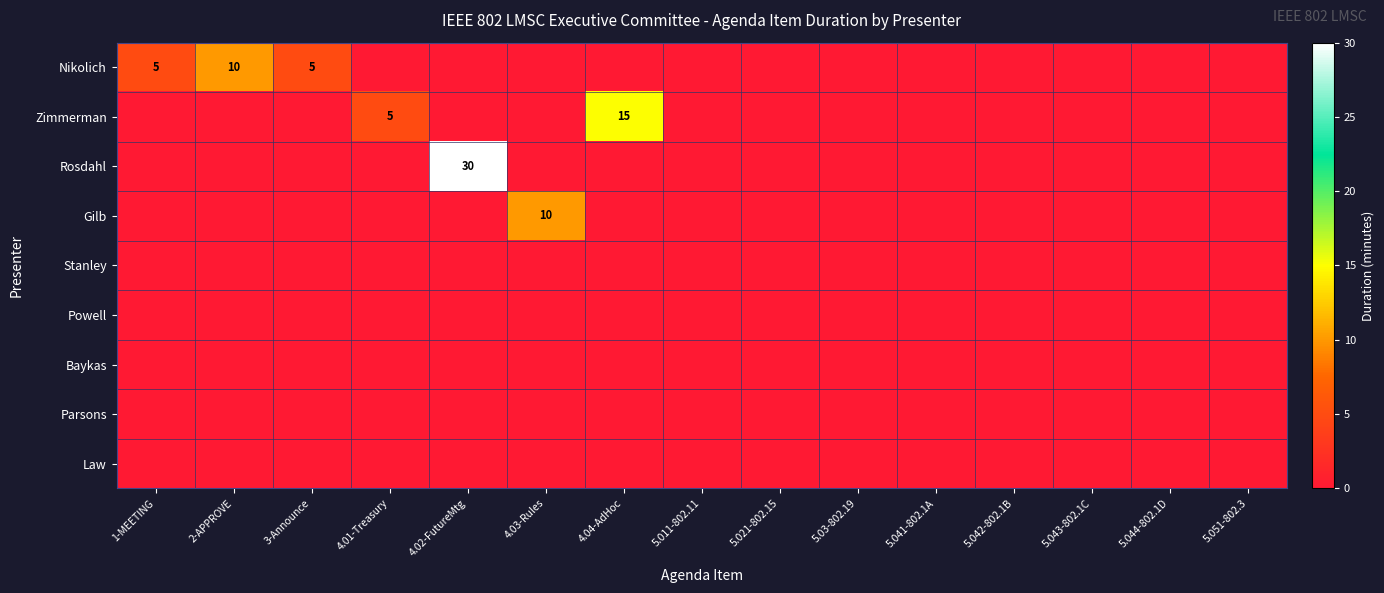

Rank the series at 2-APPROVE from highest to lowest value.

Nikolich, Zimmerman, Rosdahl, Gilb, Stanley, Powell, Baykas, Parsons, Law